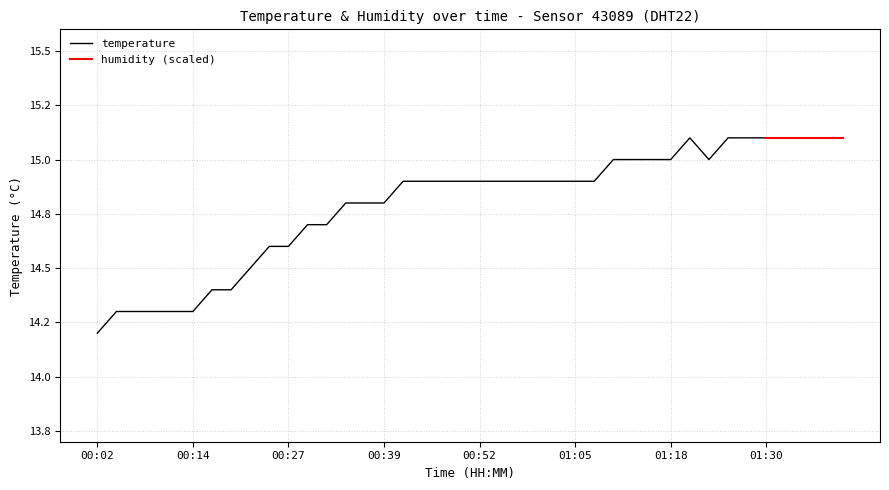

Reading left to right, what are all the values shown in this chart?

00:02=14.2	00:04=14.3	00:07=14.3	00:09=14.3	00:12=14.3	00:14=14.3	00:17=14.4	00:19=14.4	00:22=14.5	00:24=14.6	00:27=14.6	00:29=14.7	00:32=14.7	00:34=14.8	00:37=14.8	00:39=14.8	00:42=14.9	00:45=14.9	00:47=14.9	00:50=14.9	00:52=14.9	00:55=14.9	00:57=14.9	01:00=14.9	01:03=14.9	01:05=14.9	01:08=14.9	01:10=15.0	01:13=15.0	01:15=15.0	01:18=15.0	01:20=15.1	01:23=15.0	01:25=15.1	01:28=15.1	01:30=15.1	01:33=15.1	01:35=15.1	01:38=15.1	01:41=15.1